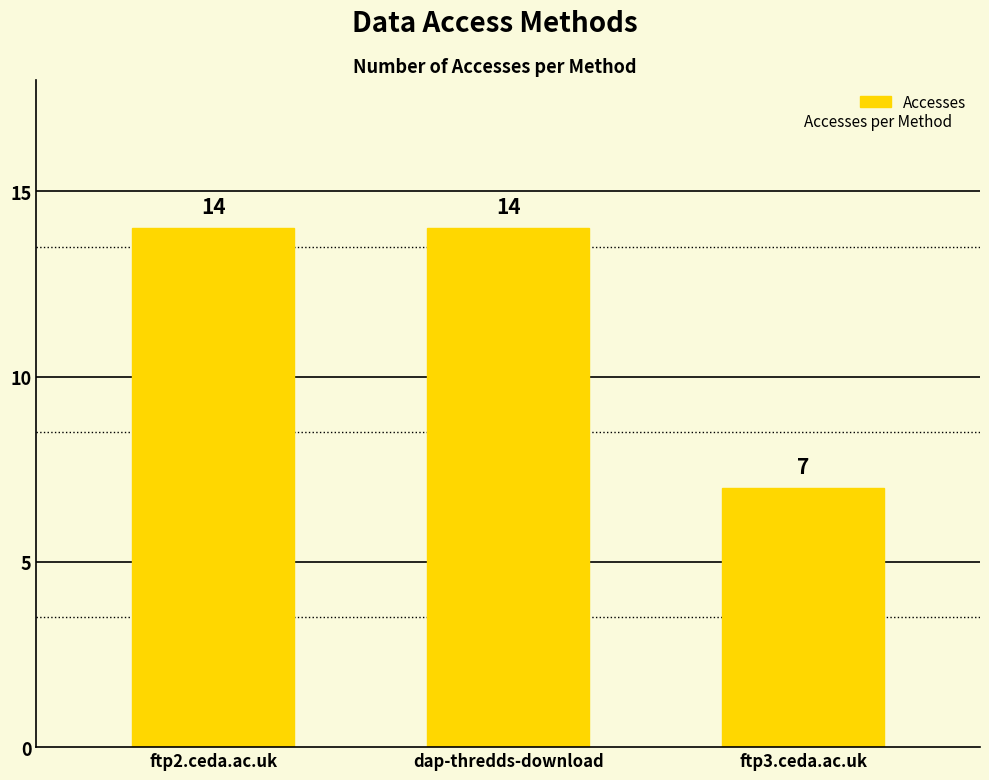

Is it true that the value at ftp2.ceda.ac.uk is 14?

True